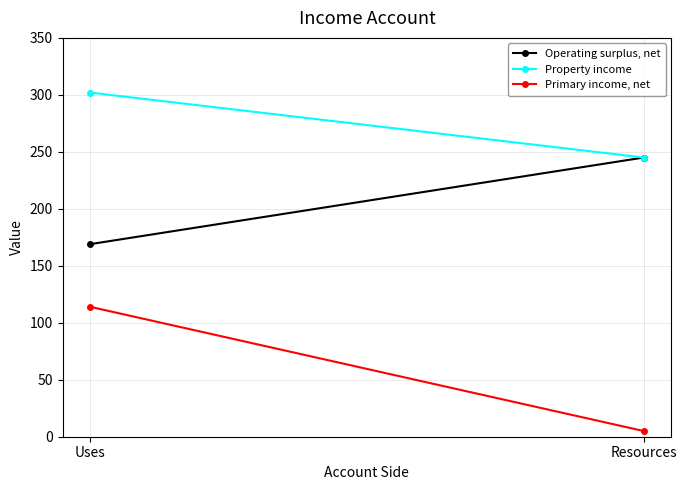

What is the average value of the Operating surplus, net series?

207